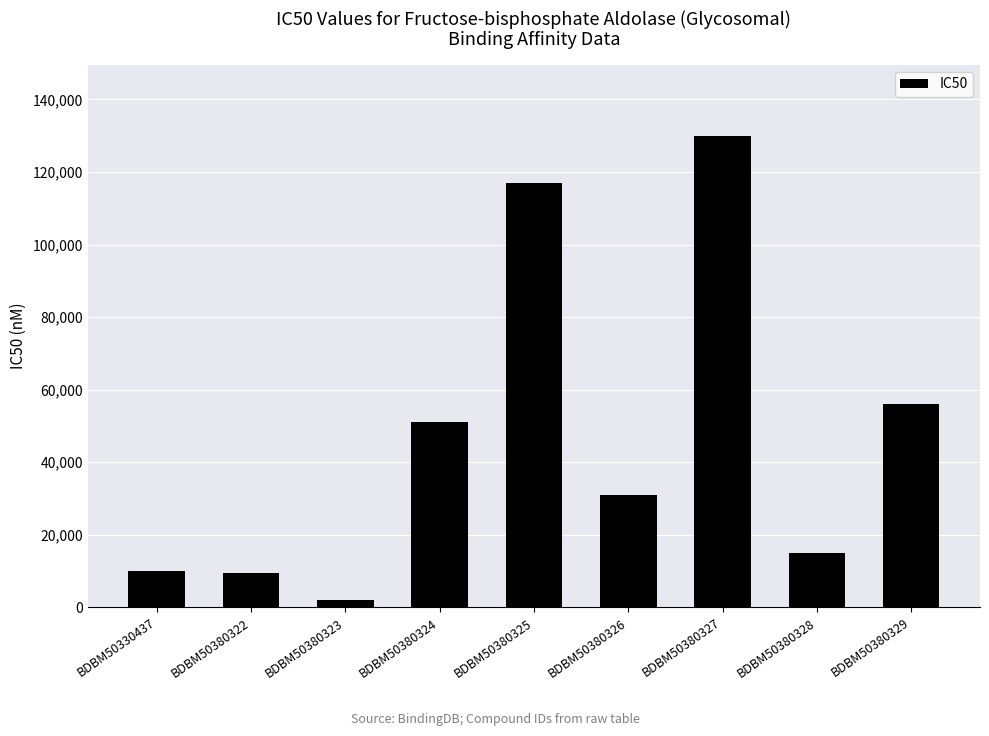

What is the value of the 8th bar from the left?

15000